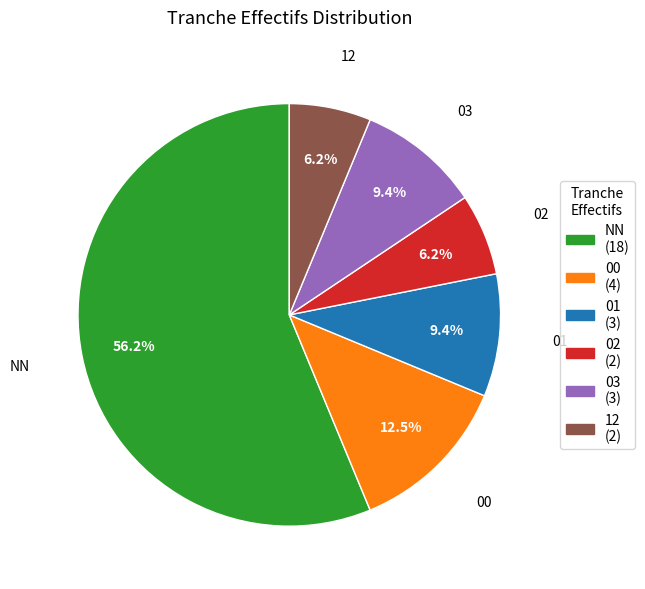

Combined, do 02 and 03 account for over 50%?

No